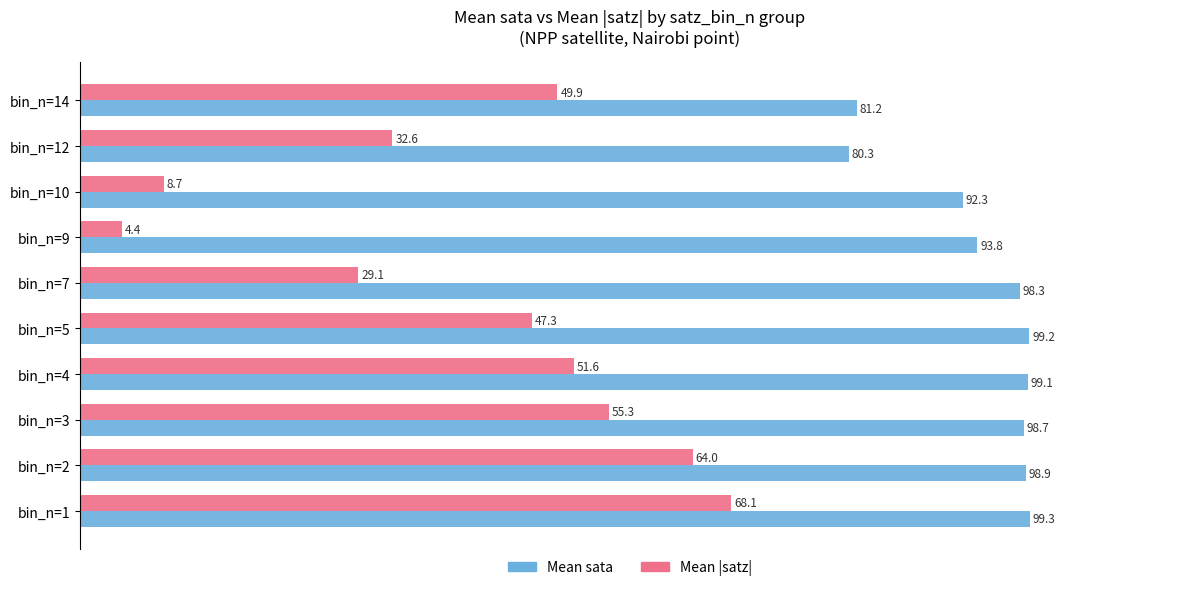

At which label does Mean |satz| reach its minimum?

bin_n=9